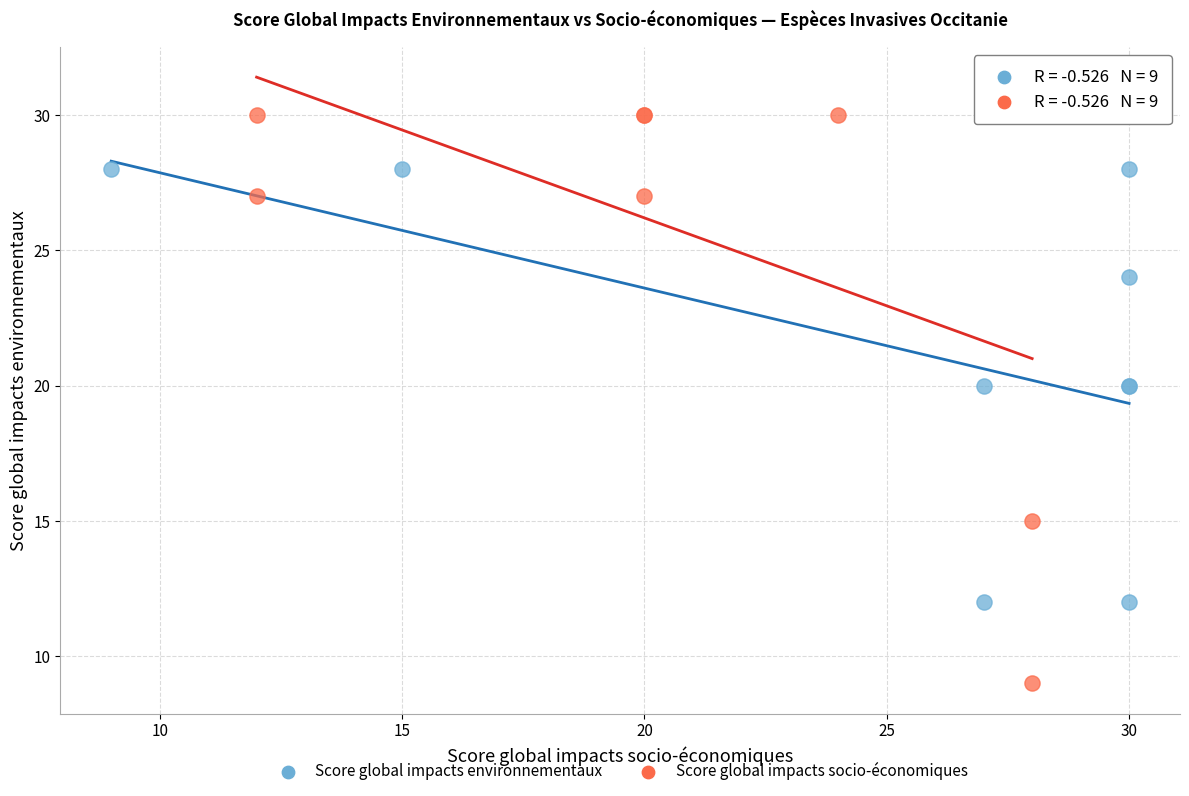

Which series reaches the maximum Y coordinate?

Score global impacts socio-économiques